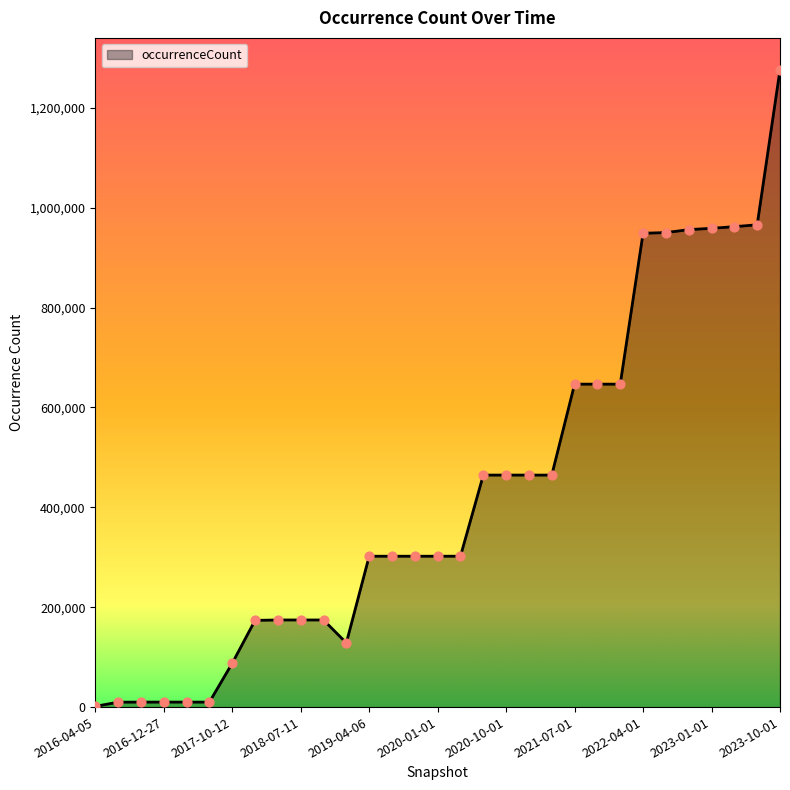

What is the greatest value displayed?

1276203